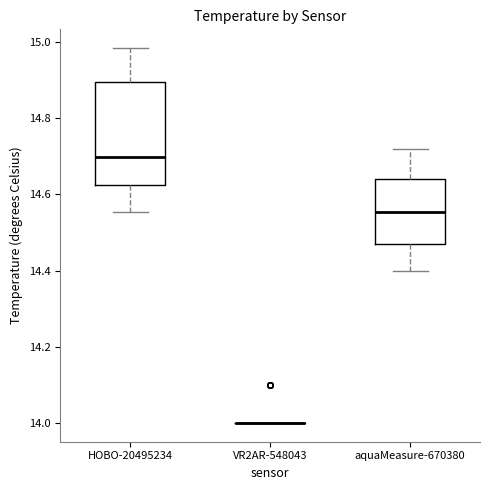

Reading left to right, transcribe this box plot: for each box, give where its median line is, the range the box spans, and where its two whiskers end, as read against the y-axis. The values are not printed on the chart, so give them approximately, as read against the axis.

HOBO-20495234: median 14.70, box 14.62 to 14.90, whiskers 14.56 to 14.98
VR2AR-548043: box collapsed to a line at 14.00, whiskers 14.00 to 14.00
aquaMeasure-670380: median 14.56, box 14.48 to 14.64, whiskers 14.40 to 14.72